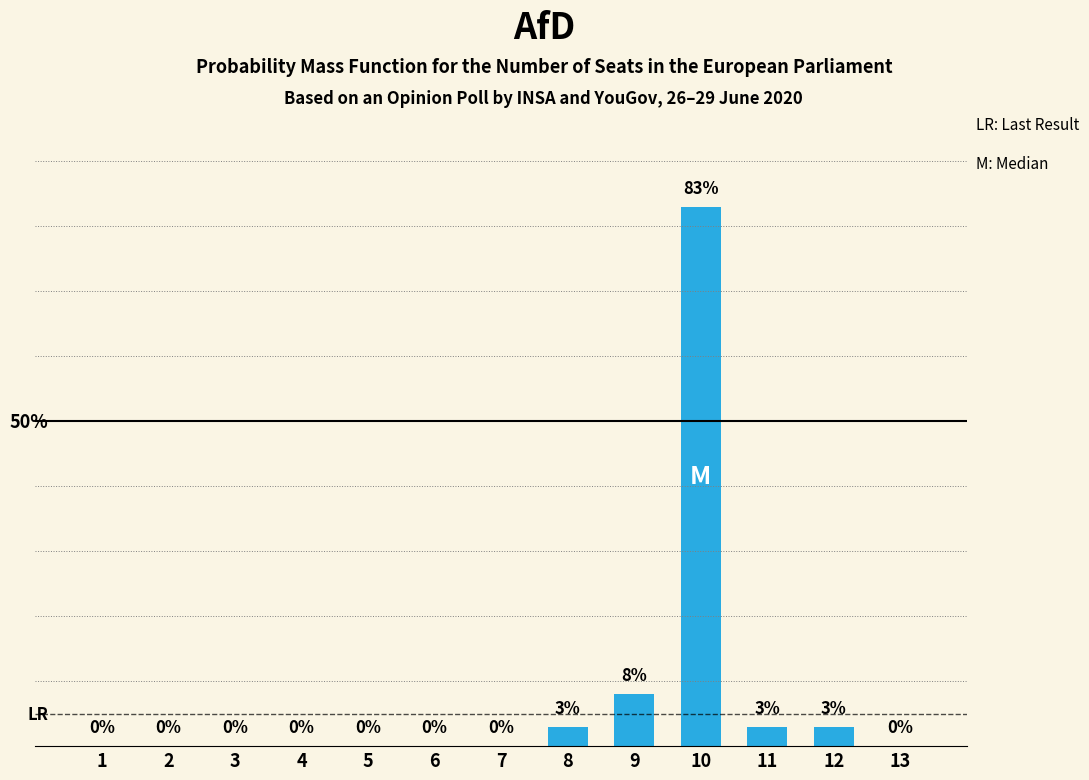

What is the average value?

8